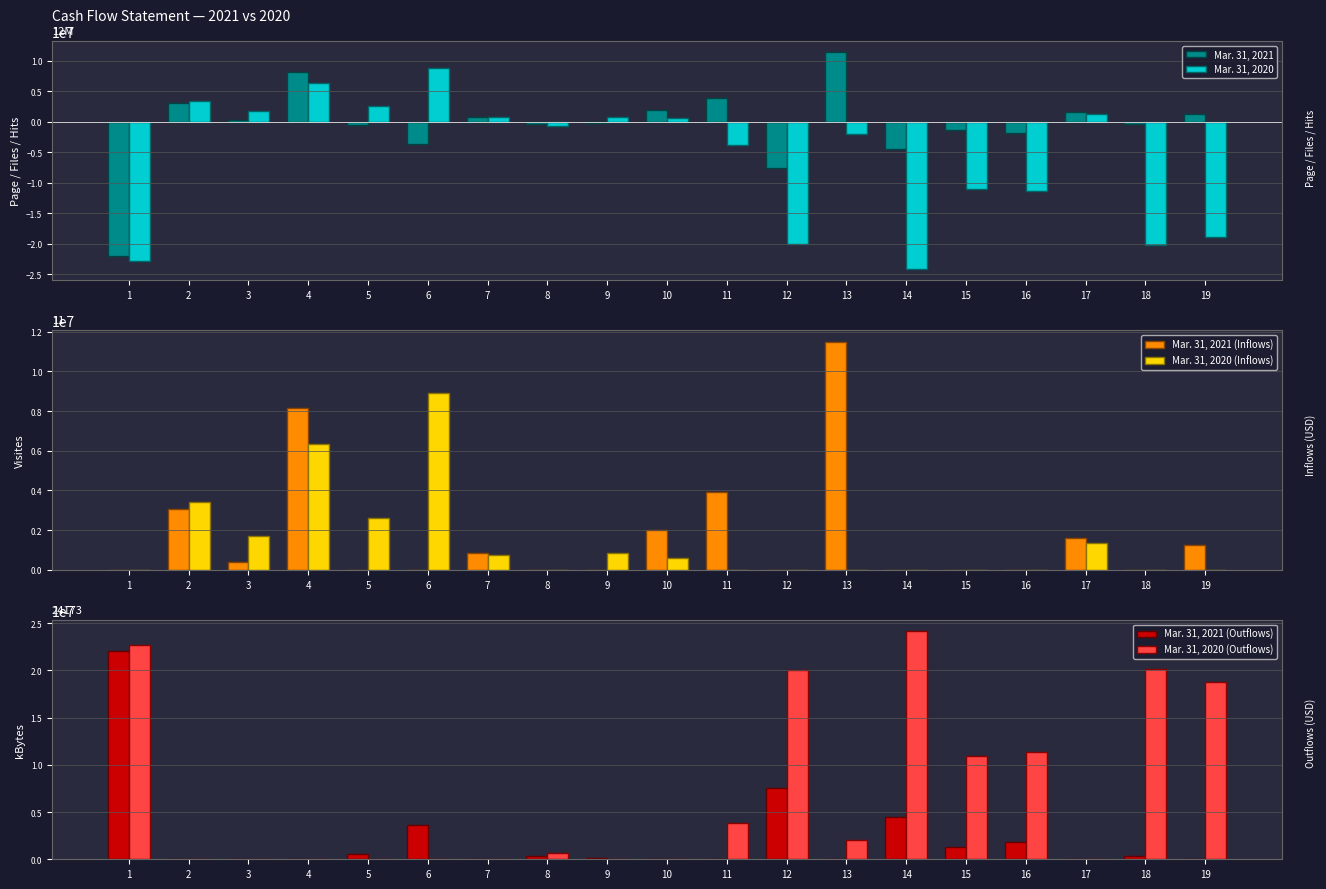

What is the sum of all Mar. 31, 2020 (Inflows) values?

26538000